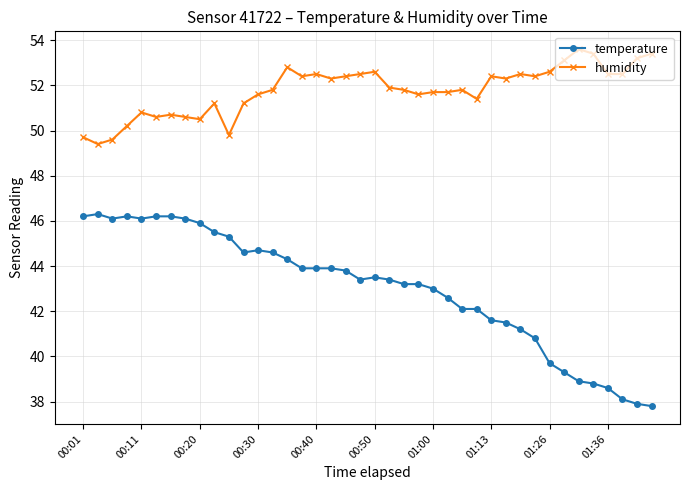

True or false: humidity has more than 2 interior local peaks.

True